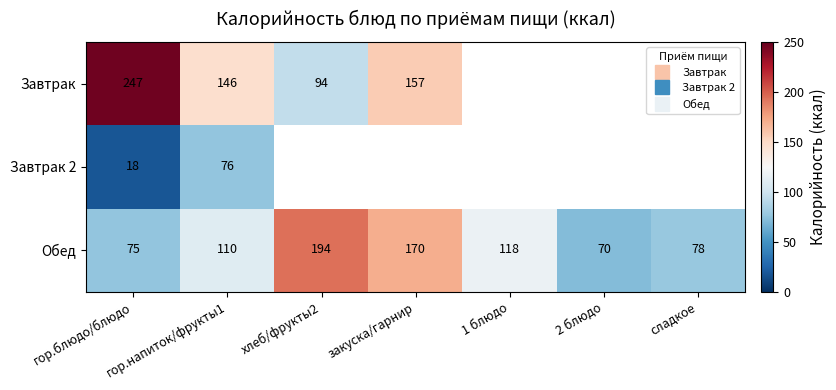

What is the maximum value shown in the chart?

247.0